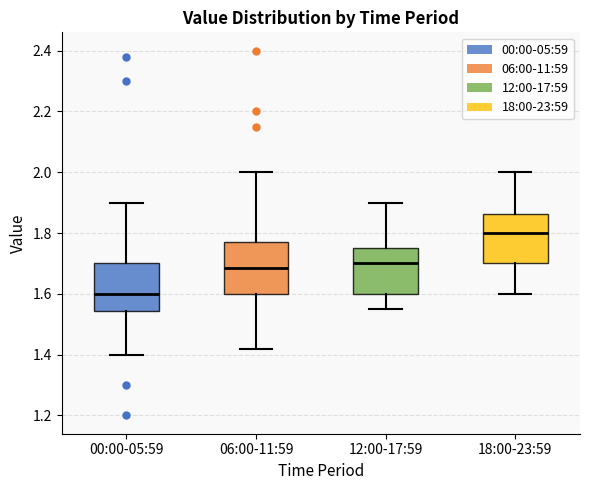

Where is the upper edge of the box for 00:00-05:59 on the y-axis? The values are not printed on the chart, so give them approximately, as read against the axis.

1.70